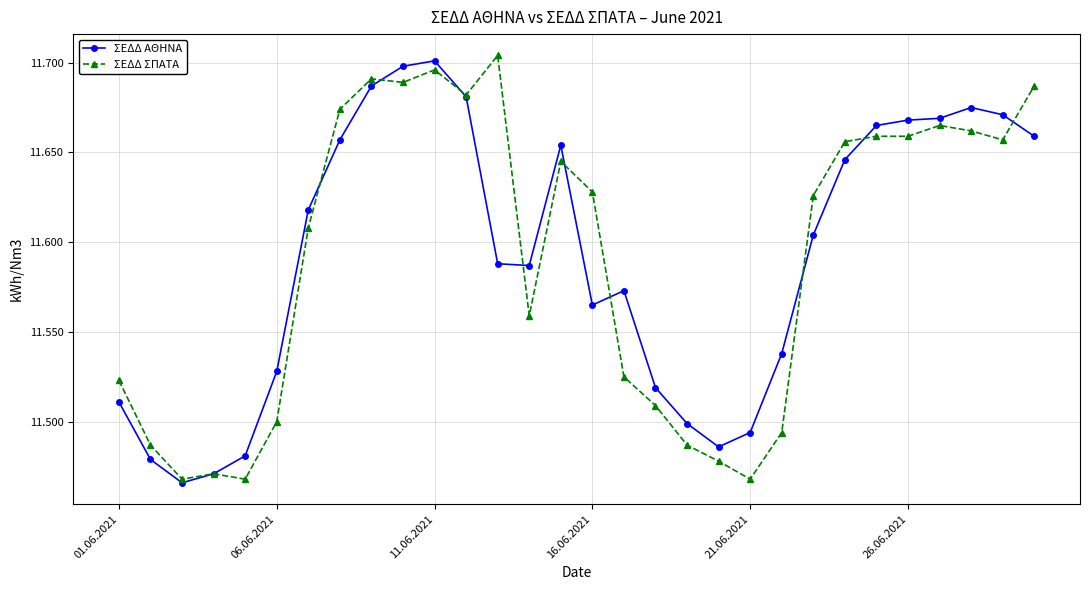

Does the chart display data point markers on the line(s)?

Yes